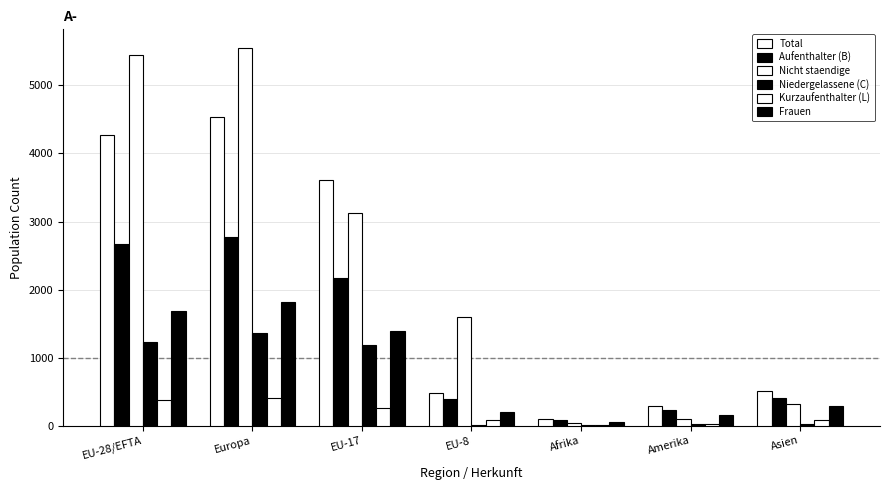

What is the difference between the maximum and minimum values in the Kurzaufenthalter (L) series?

394